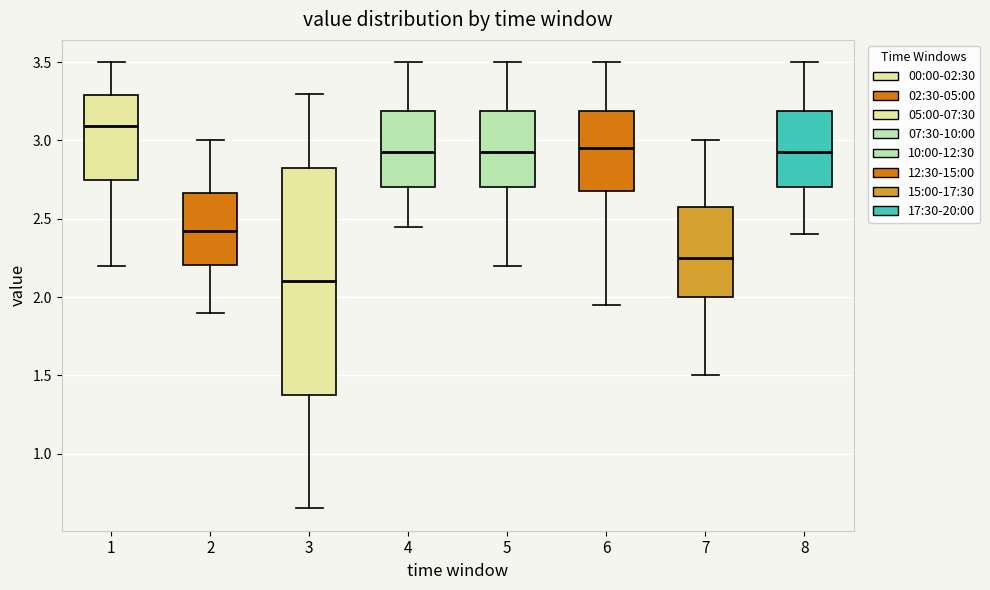

Where is the lower edge of the box at x = 3 on the y-axis? The values are not printed on the chart, so give them approximately, as read against the axis.

1.40